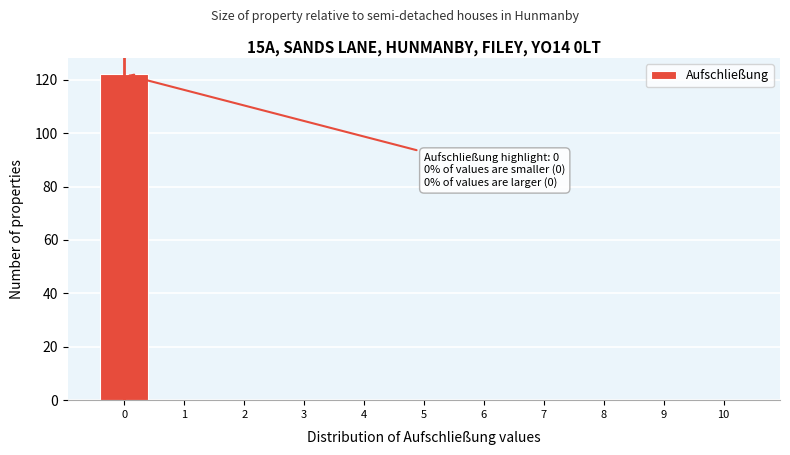

Reading left to right, transcribe all the data shown in this chart.

0=122	1=0	2=0	3=0	4=0	5=0	6=0	7=0	8=0	9=0	10=0